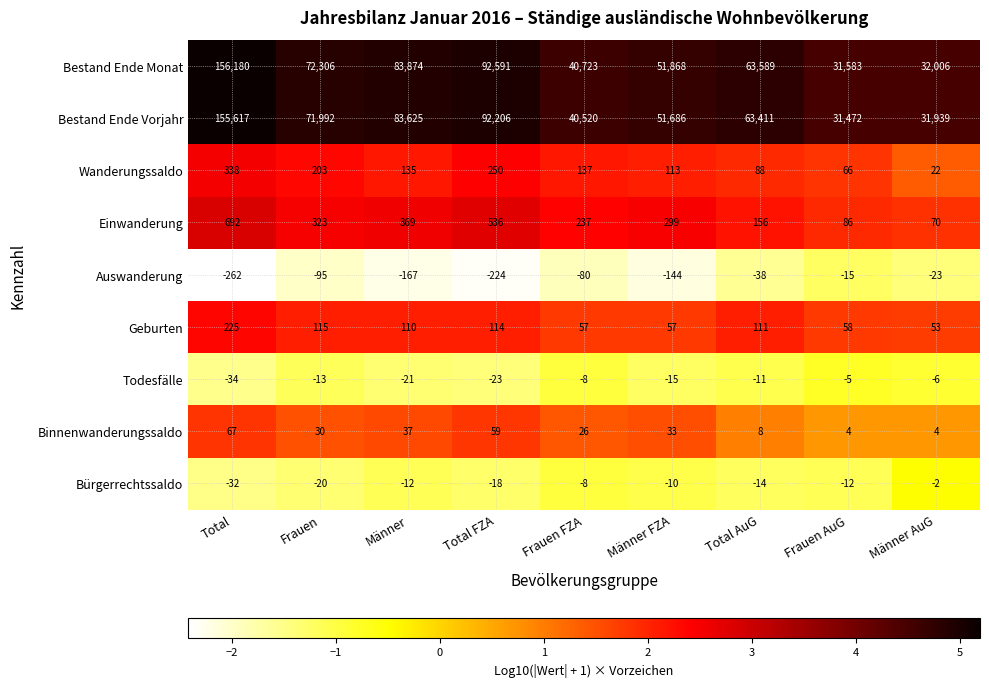

What is the sum of the Todesfälle values at Frauen FZA and Frauen AuG?

-13